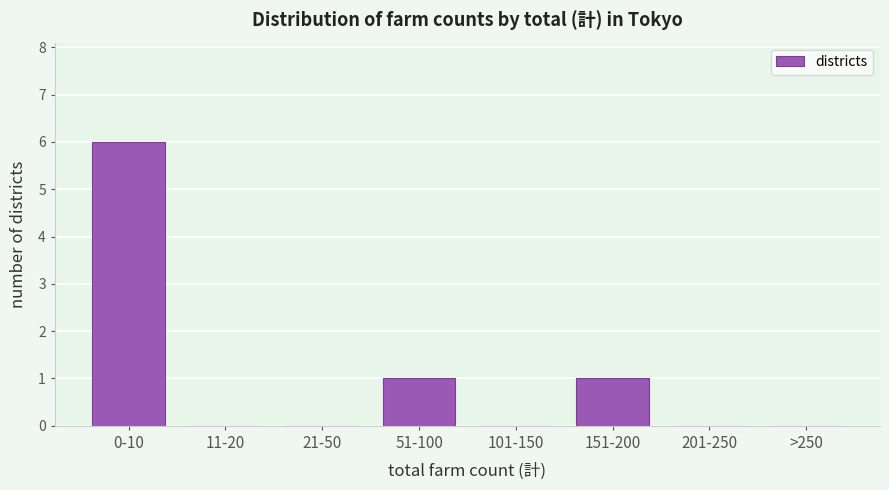

Reading left to right, what are all the values shown in this chart?

0-10=6	11-20=0	21-50=0	51-100=1	101-150=0	151-200=1	201-250=0	>250=0